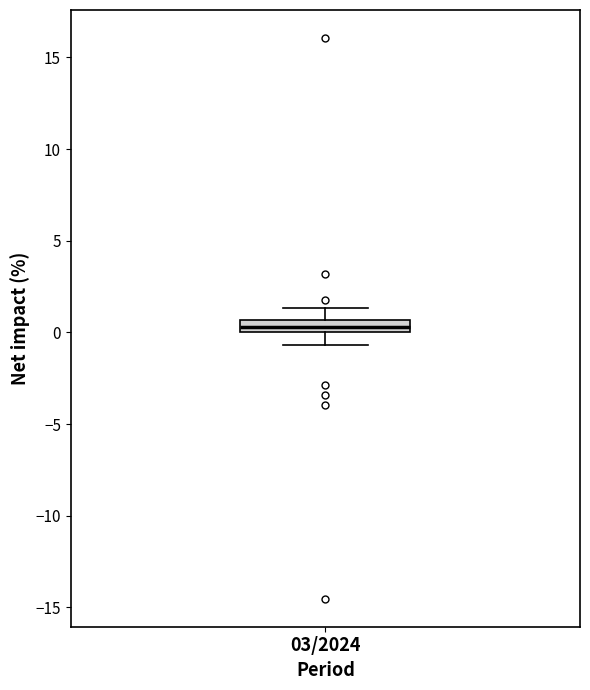

Where does the lower whisker of the box for 03/2024 end on the y-axis? The values are not printed on the chart, so give them approximately, as read against the axis.

-0.5